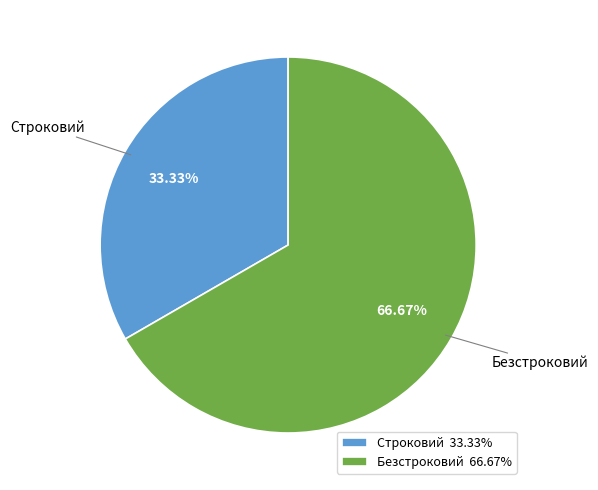

The Строковий slice represents 44% of the pie. True or false?

False